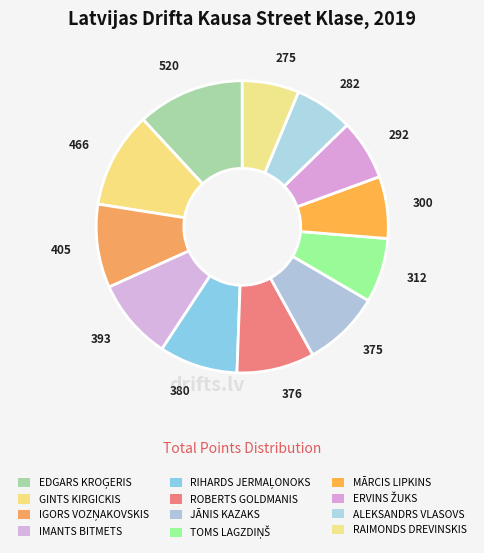

How many slices are in this pie chart?

12